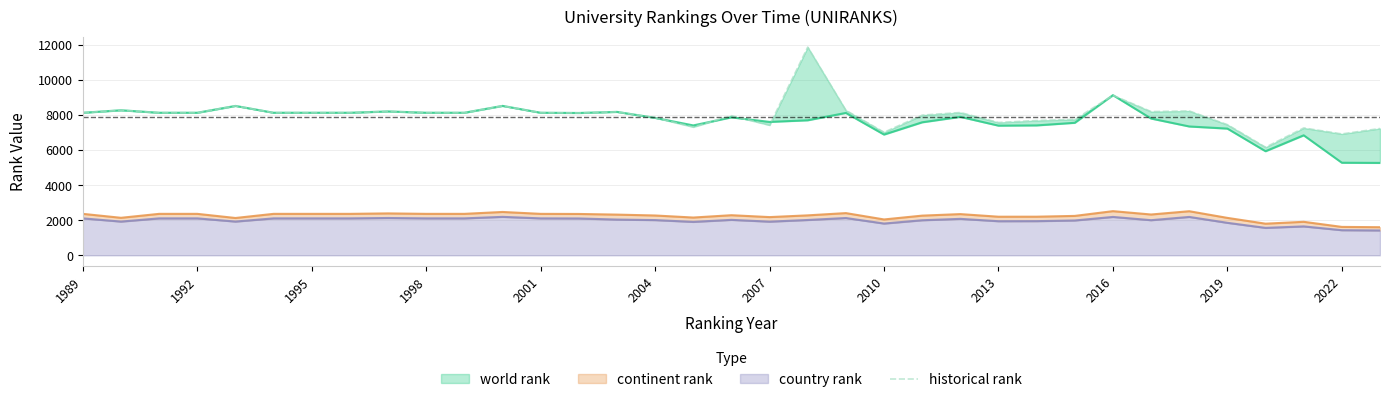

True or false: the data shows 3657 at 2010.

False